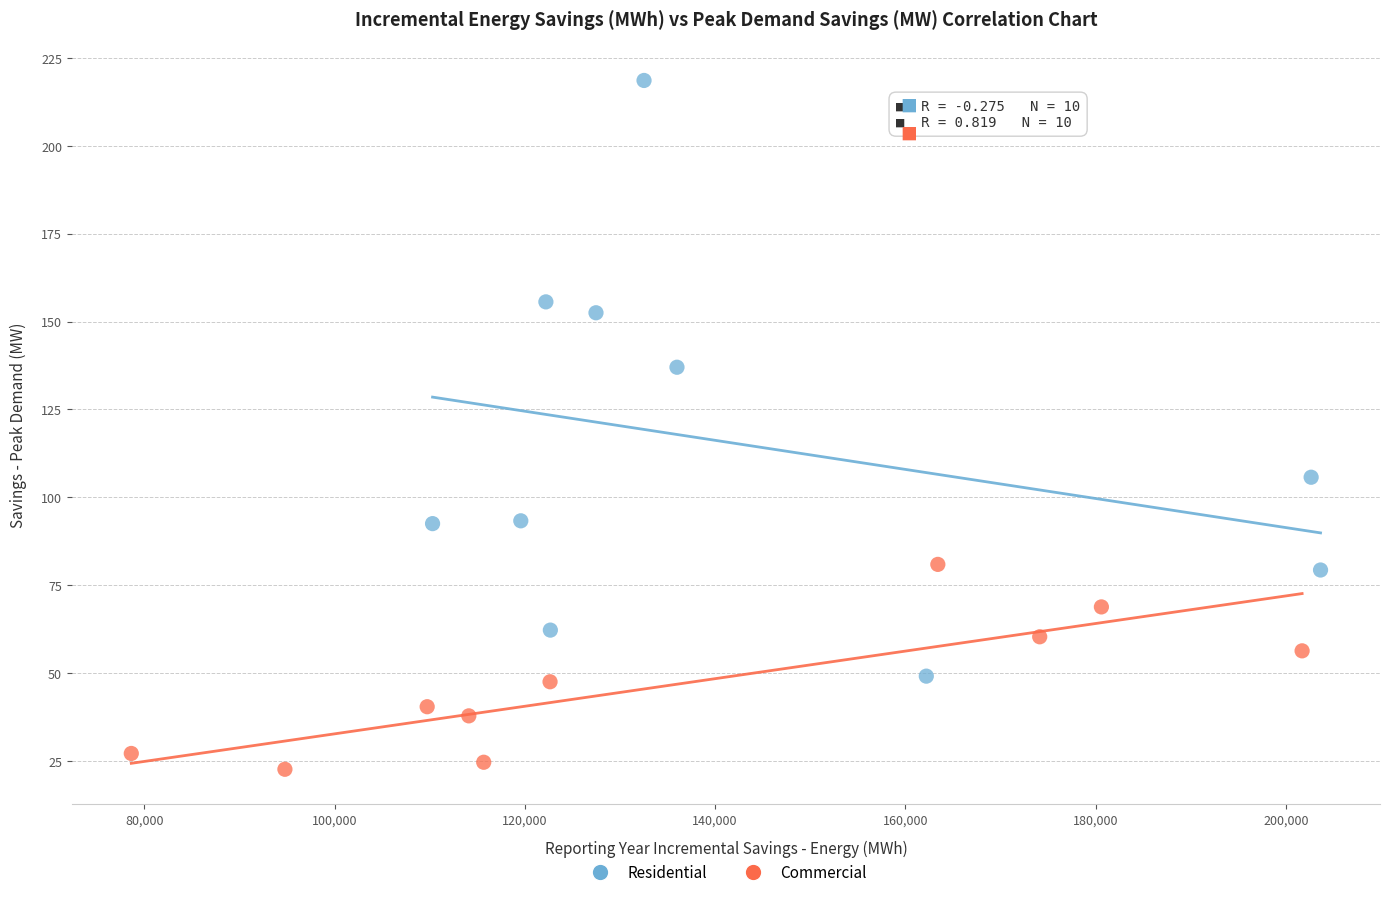

Which series contains the lowest Y value?

Commercial